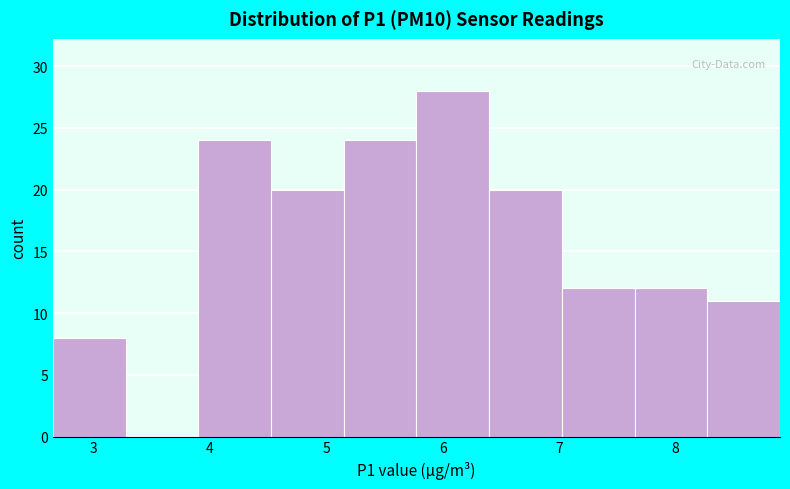

Over which range of the x-axis is the bar tallest?

5.8 to 6.4